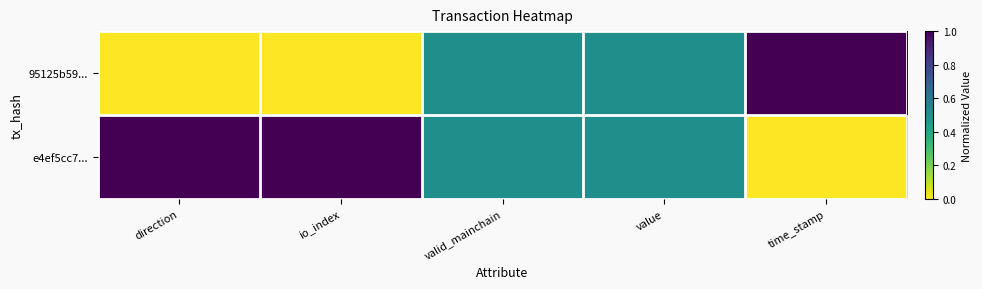

Which label corresponds to the largest value in the chart?

time_stamp